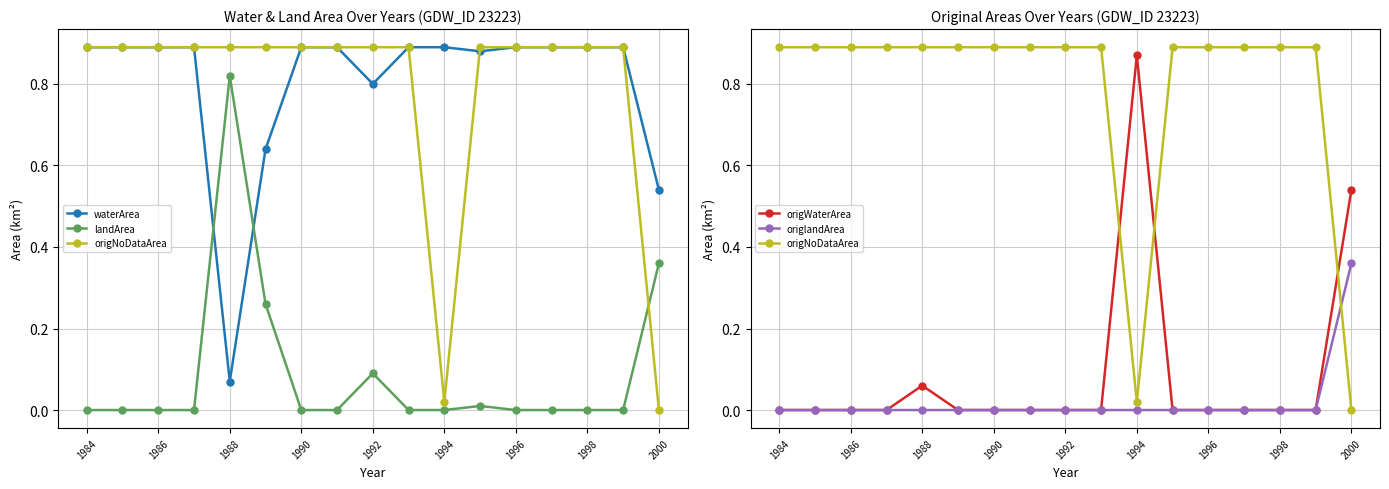

The landArea series shows 0.0 at 1984. True or false?

True